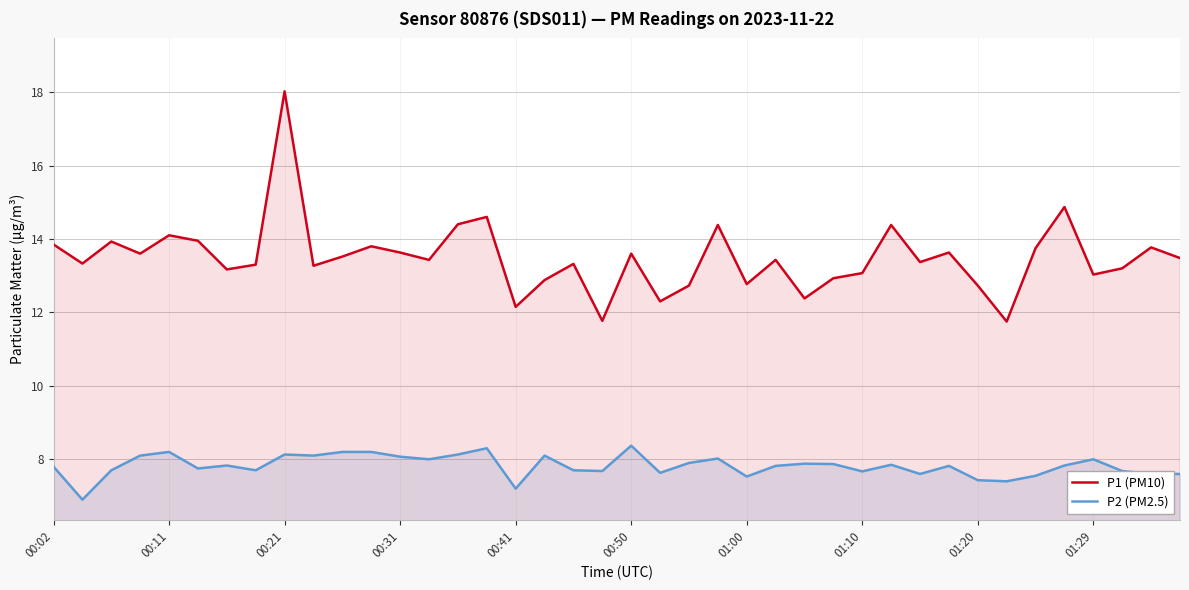

Which series has the largest total across all categories?

P1 (PM10)